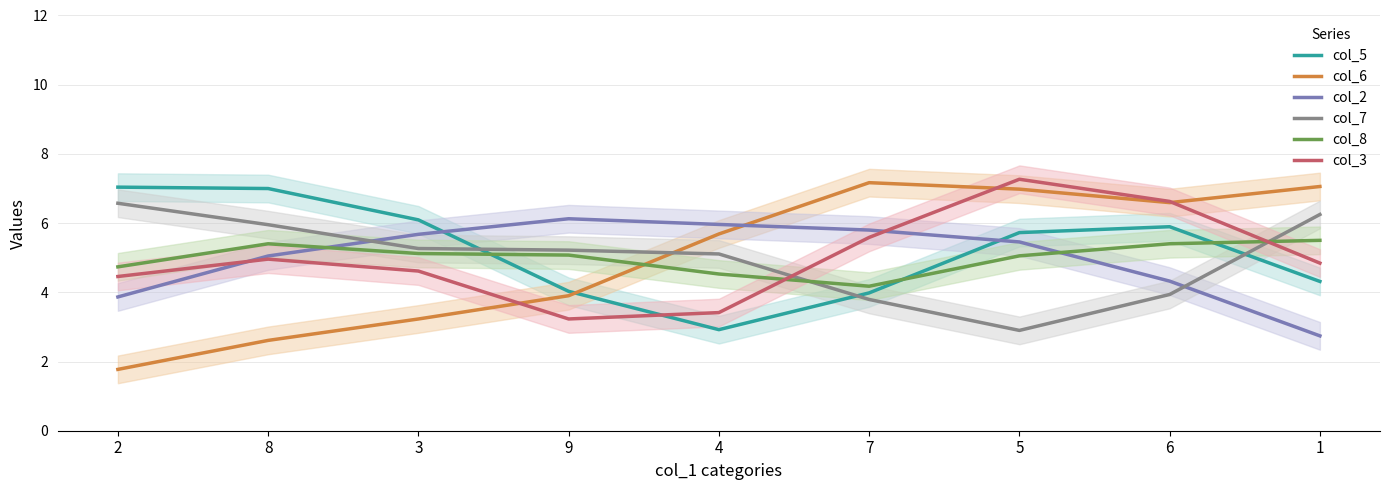

What is the sum of the col_2 values at 1 and 2?

6.6